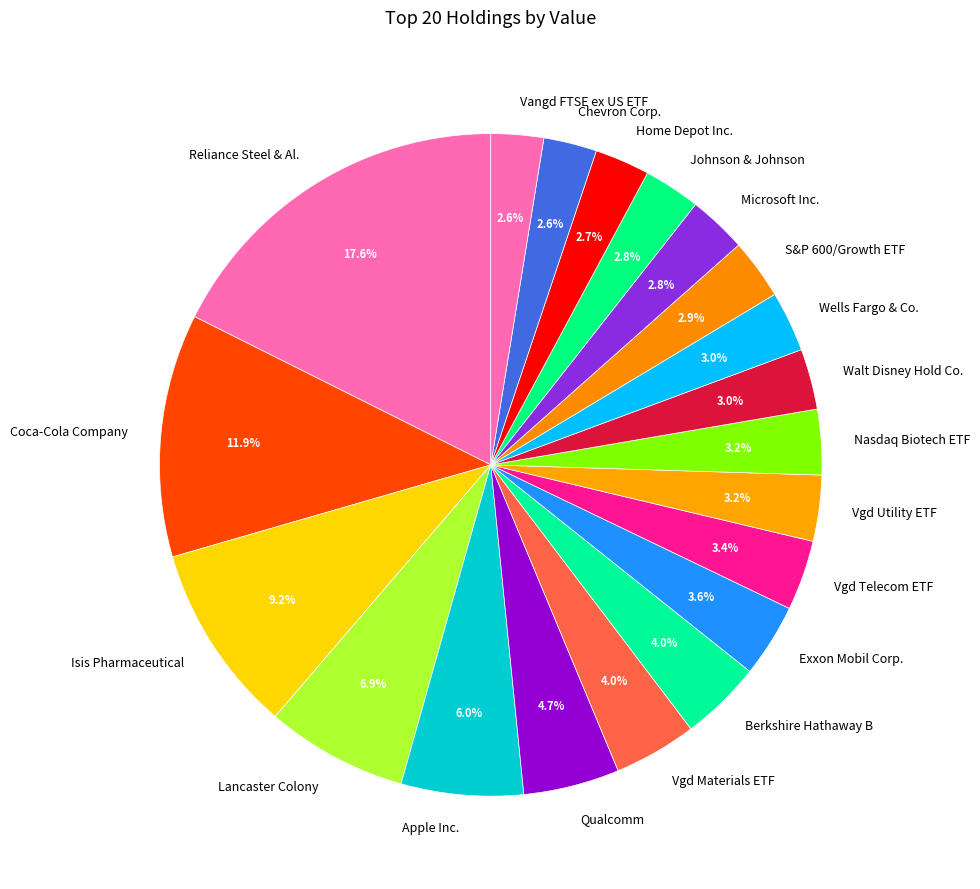

Which slice is the largest?

Reliance Steel & Al.